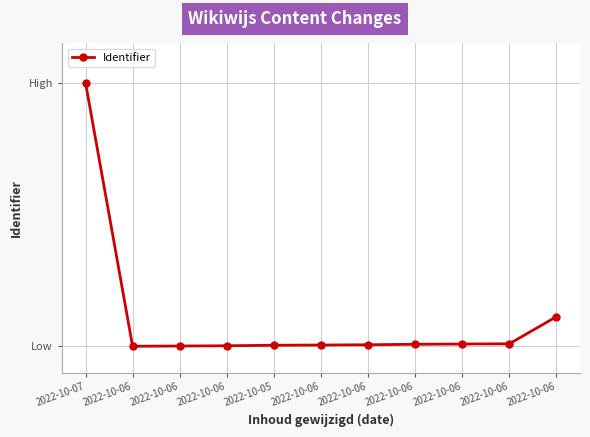

List the labels in order of value, smallest first.

2022-10-06, 2022-10-06, 2022-10-06, 2022-10-05, 2022-10-06, 2022-10-06, 2022-10-06, 2022-10-06, 2022-10-06, 2022-10-06, 2022-10-07